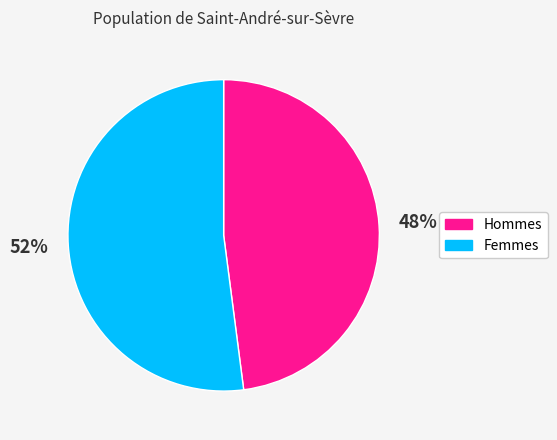

Which category has the smallest portion of the pie?

Hommes